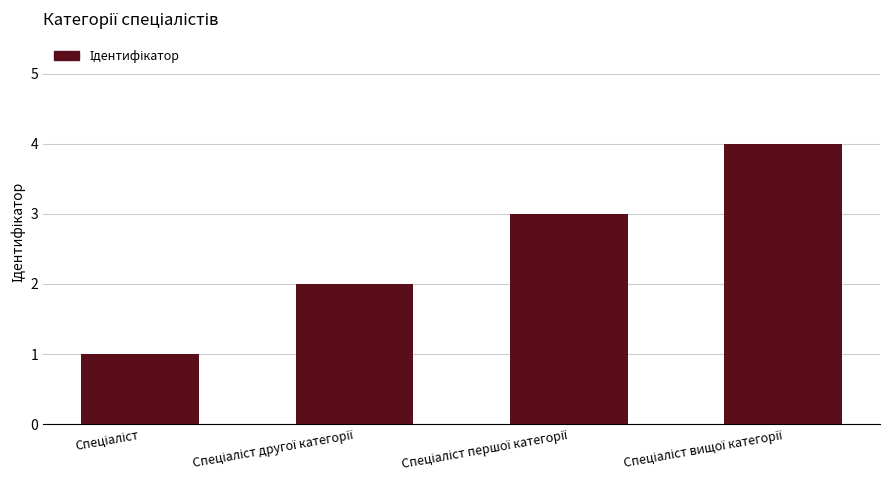

Are the bars grouped side by side (vs. stacked)?

No